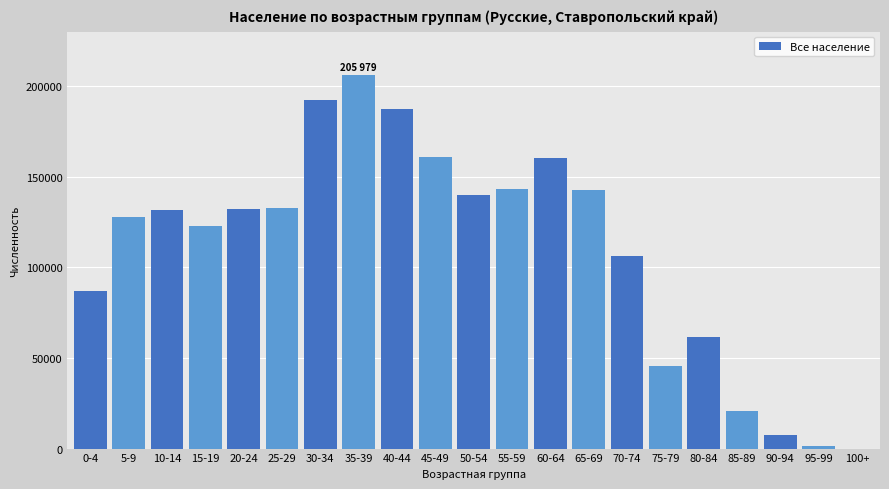

Which has a higher value, 30-34 or 20-24?

30-34